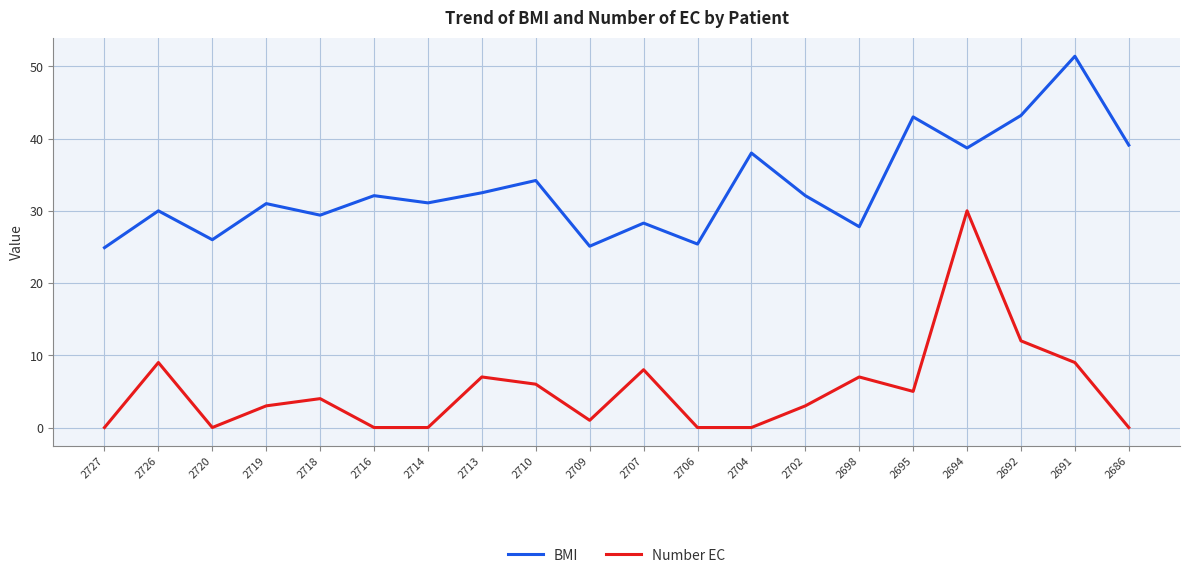

How many lines are shown in the chart?

2